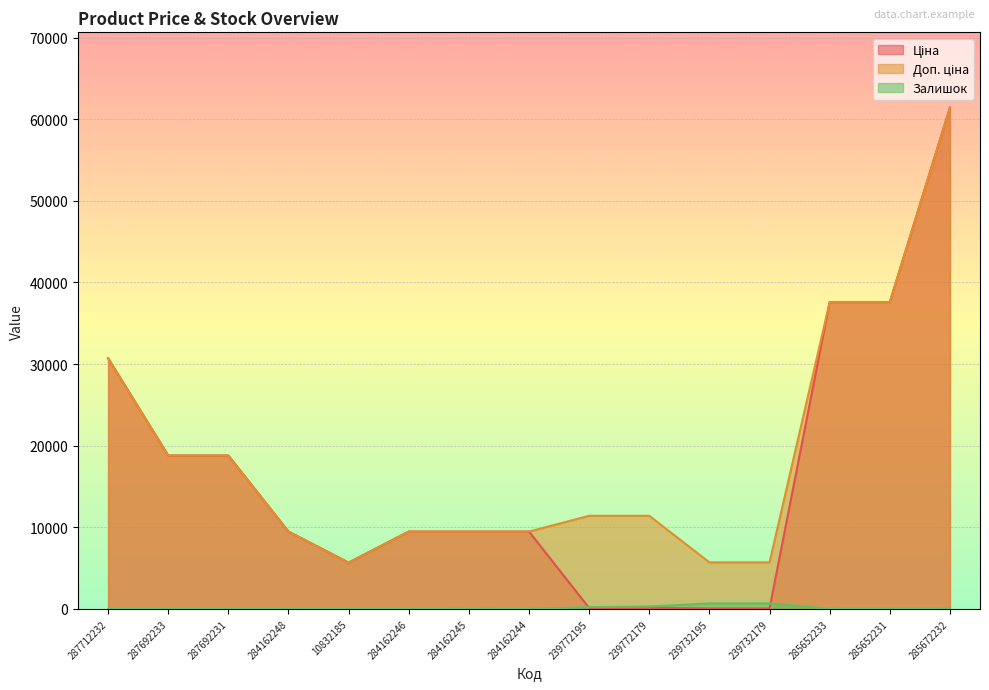

The Ціна series shows 114.1 at 239772179. True or false?

True